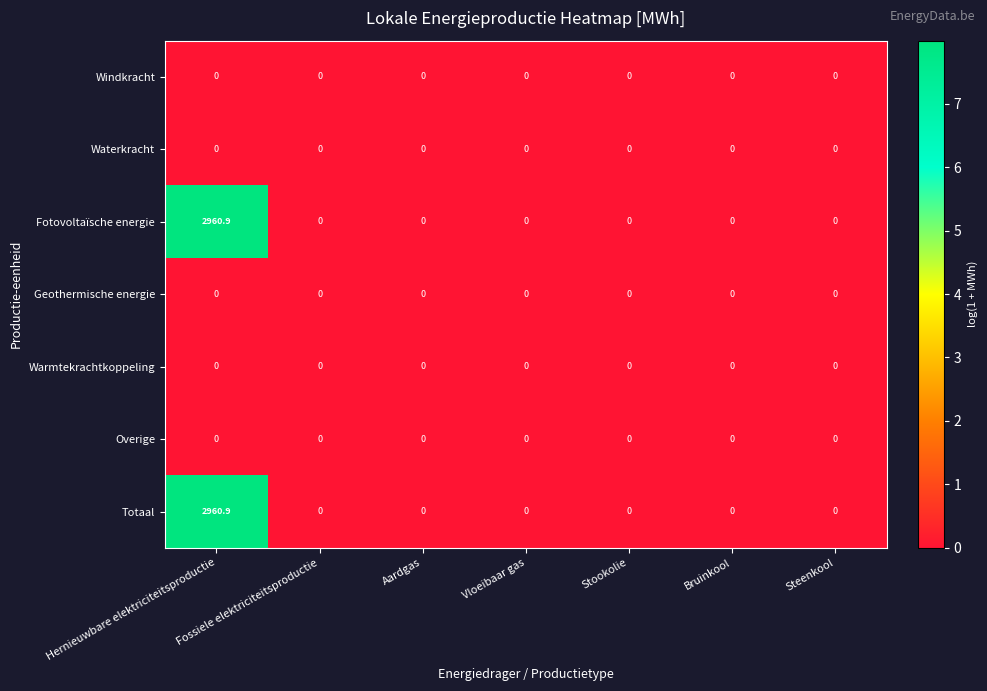

At how many categories does at least one series exceed 2?

1